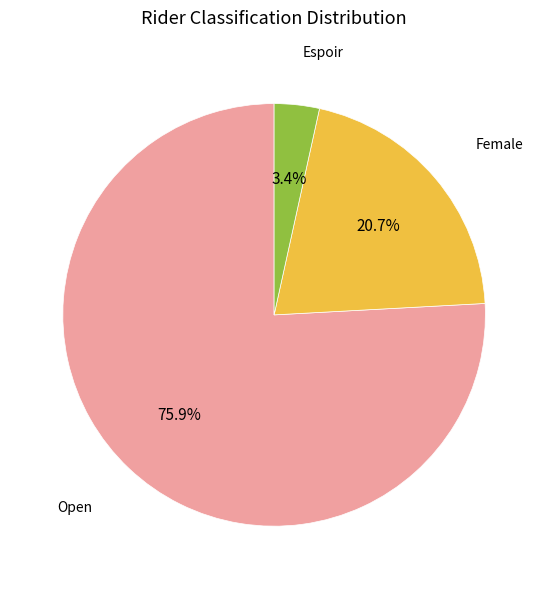

Rank the categories by value from lowest to highest.

Espoir, Female, Open